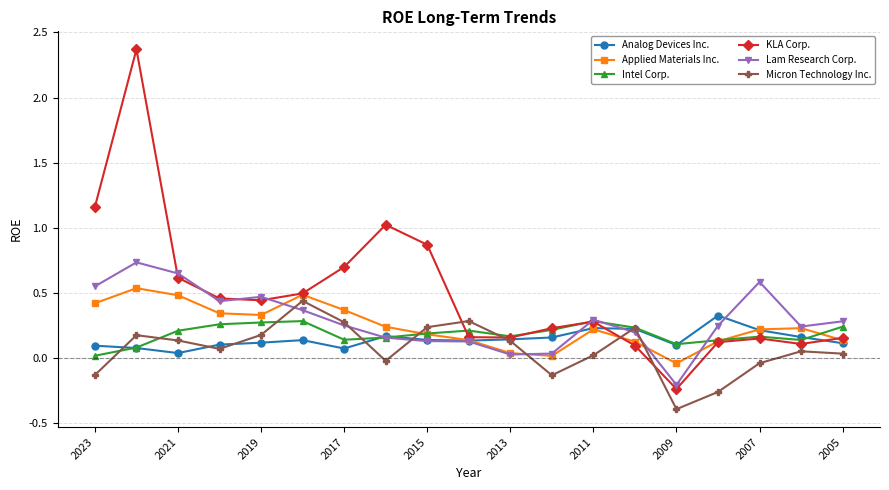

Which series ends up on top after the final intersection of Applied Materials Inc. and Micron Technology Inc.?

Applied Materials Inc.